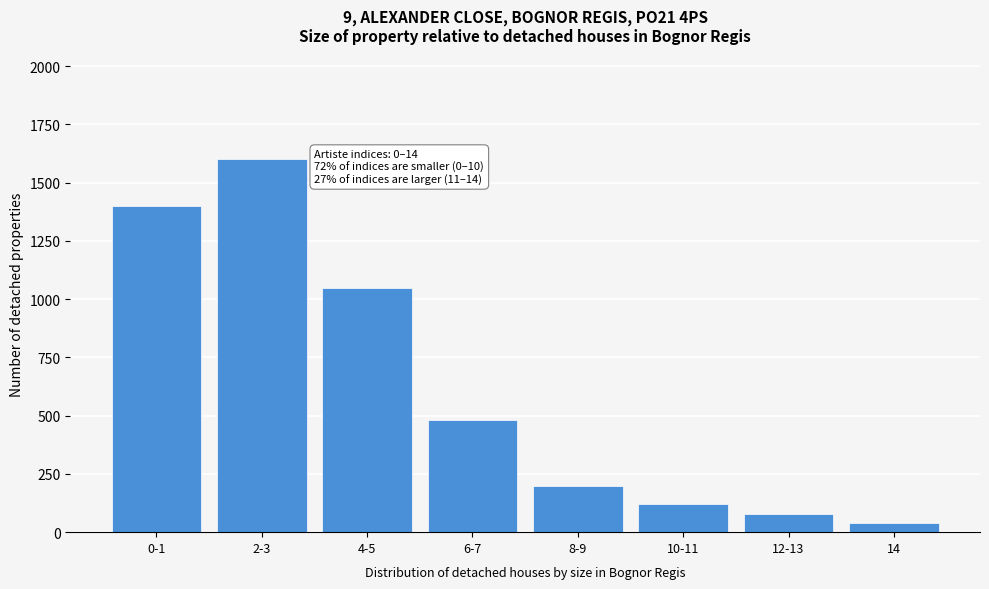

Reading left to right, what are all the values shown in this chart?

1400	1600	1050	480	200	120	80	40